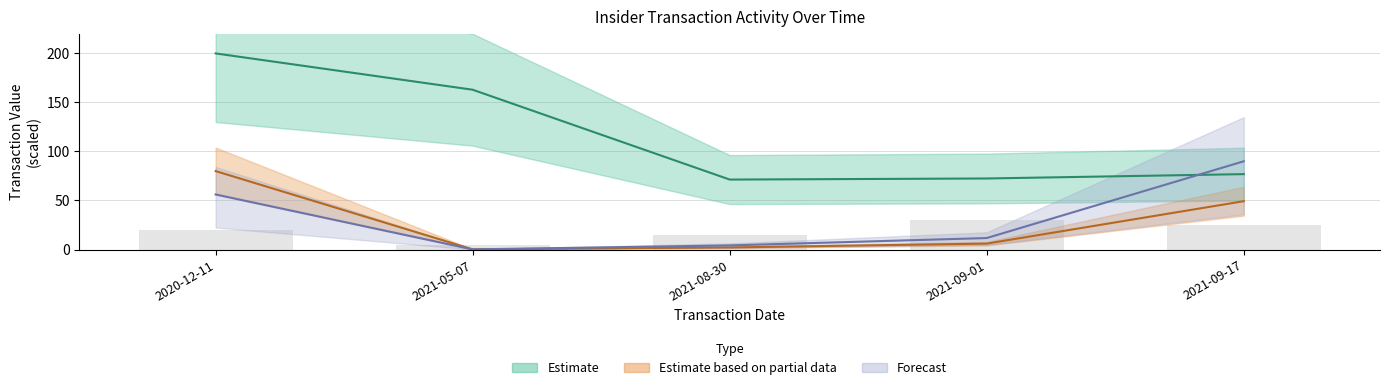

At which category is the sum across all series the highest?

2020-12-11